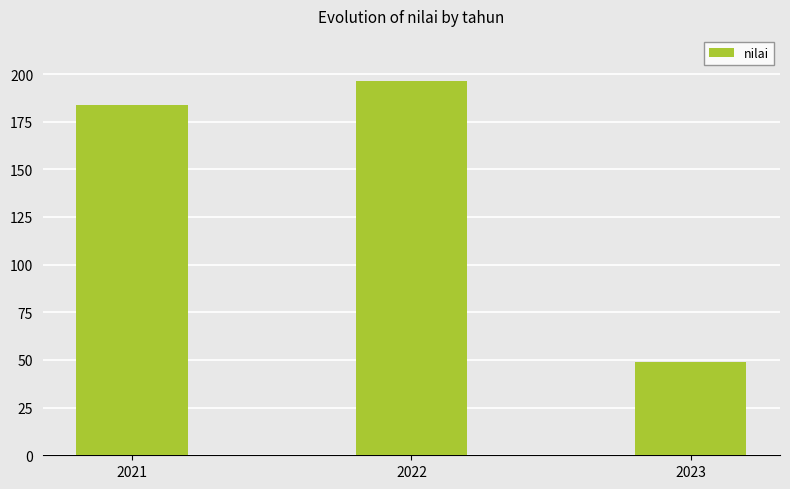

Are the bars grouped side by side (vs. stacked)?

No